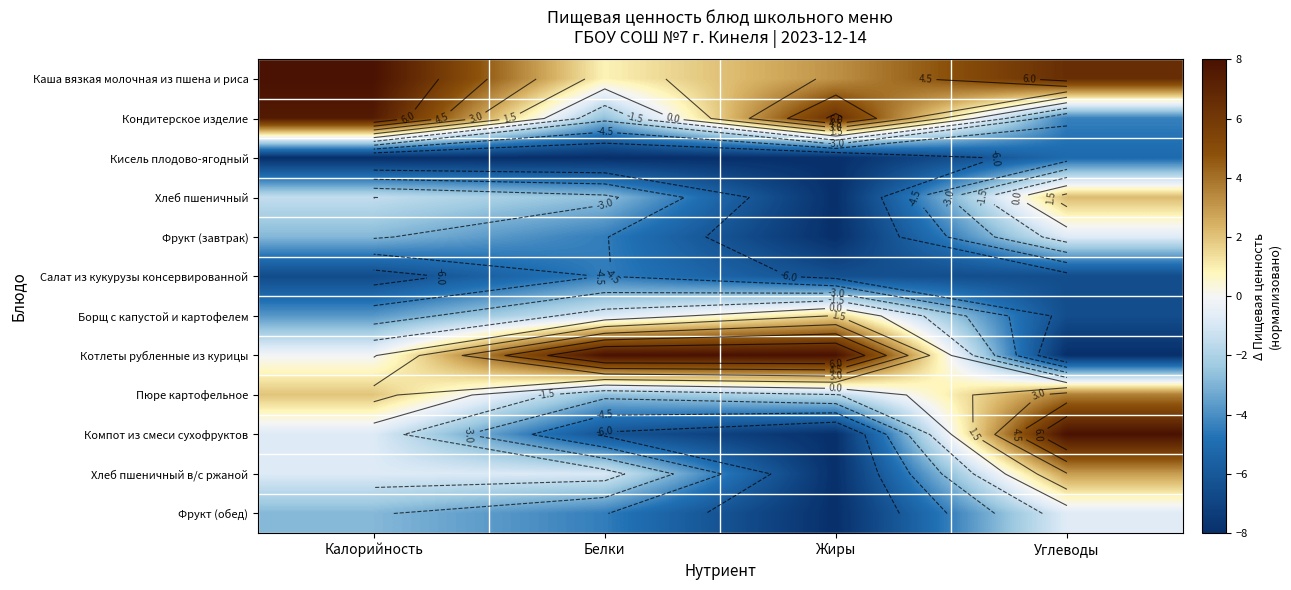

The Компот из смеси сухофруктов series shows -12.6 at Жиры. True or false?

False